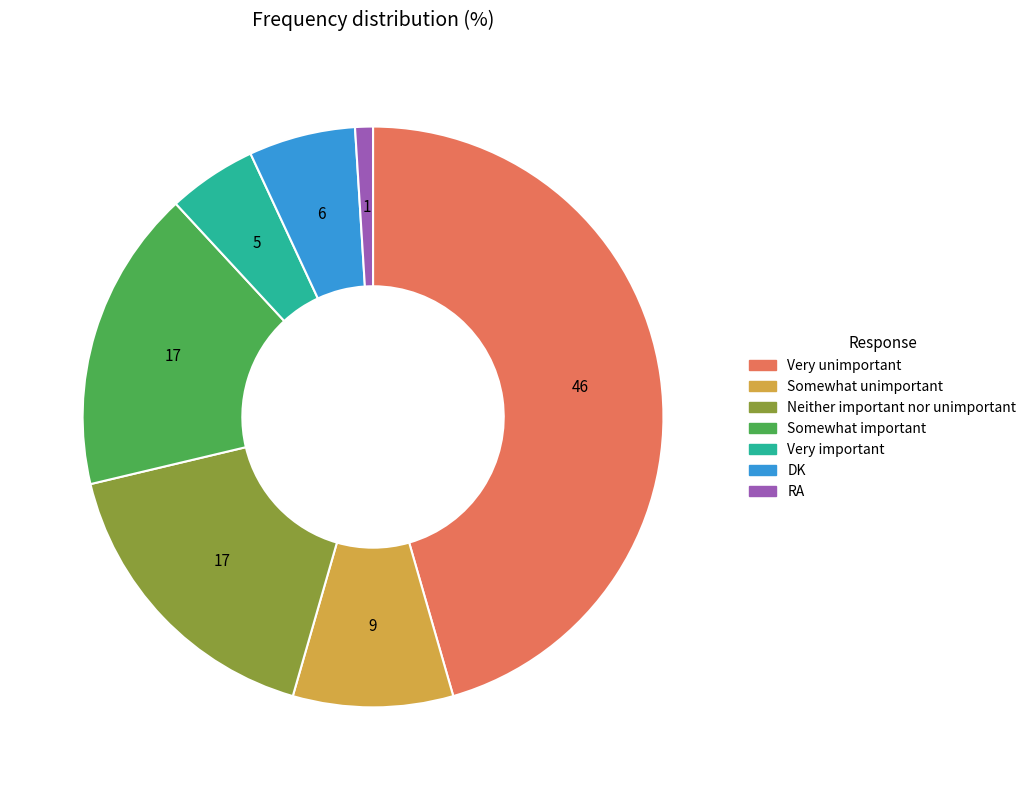

Between Somewhat unimportant and Very important, which is larger?

Somewhat unimportant